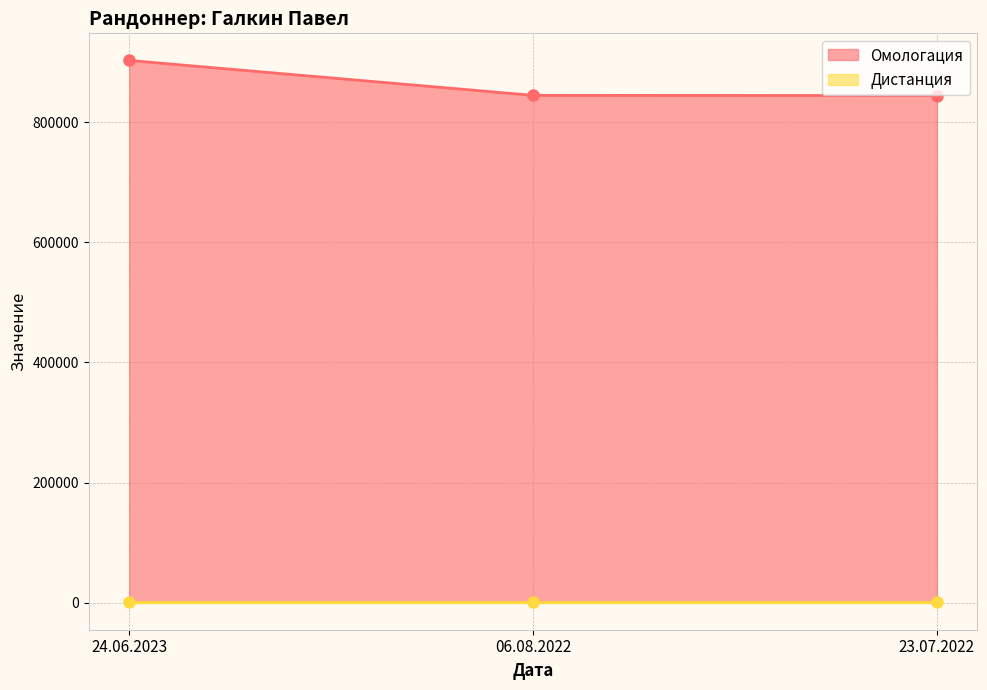

The value of Омологация at 23.07.2022 is 844393. True or false?

True